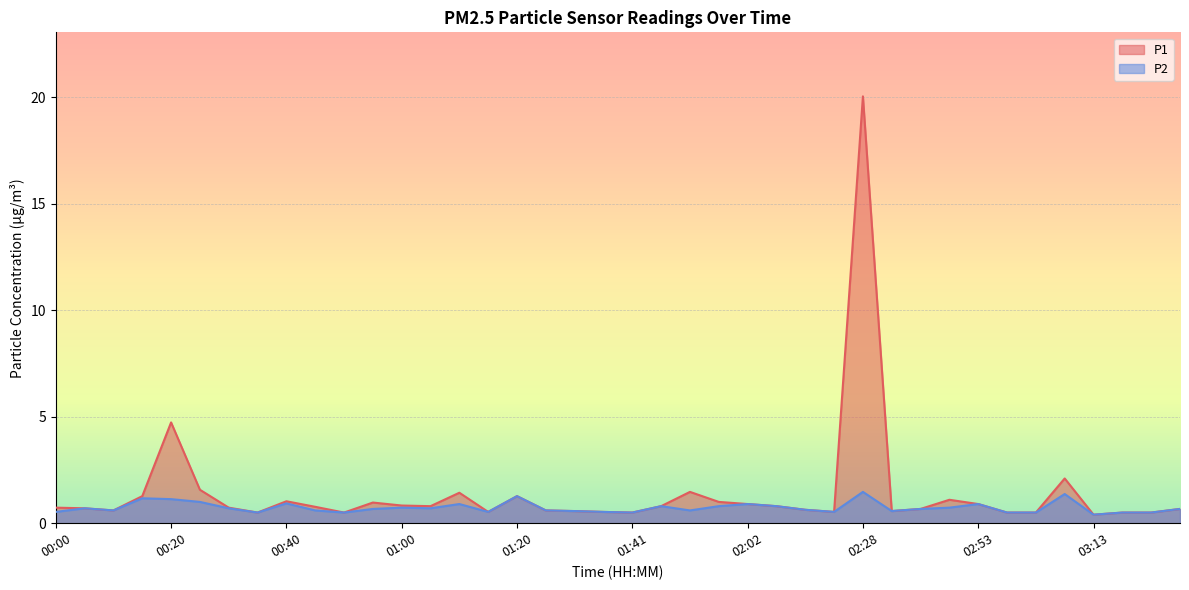

Reading left to right, extract all data points from this chart.

P1: 00:00=0.7	00:05=0.7	00:10=0.6	00:15=1.3	00:20=4.7	00:25=1.6	00:30=0.7	00:35=0.5	00:40=1.0	00:45=0.8	00:50=0.5	00:55=1.0	01:00=0.8	01:05=0.8	01:10=1.4	01:15=0.5	01:20=1.3	01:25=0.6	01:31=0.6	01:36=0.5	01:41=0.5	01:46=0.8	01:51=1.5	01:56=1.0	02:02=0.9	02:07=0.8	02:12=0.6	02:17=0.5	02:28=20.0	02:38=0.6	02:43=0.7	02:48=1.1	02:53=0.9	02:58=0.5	03:03=0.5	03:08=2.1	03:13=0.4	03:19=0.5	03:24=0.5	03:29=0.7
P2: 00:00=0.5	00:05=0.7	00:10=0.6	00:15=1.2	00:20=1.1	00:25=1.0	00:30=0.7	00:35=0.5	00:40=0.9	00:45=0.6	00:50=0.5	00:55=0.7	01:00=0.7	01:05=0.7	01:10=0.9	01:15=0.5	01:20=1.3	01:25=0.6	01:31=0.6	01:36=0.5	01:41=0.5	01:46=0.8	01:51=0.6	01:56=0.8	02:02=0.9	02:07=0.8	02:12=0.6	02:17=0.5	02:28=1.5	02:38=0.6	02:43=0.7	02:48=0.7	02:53=0.9	02:58=0.5	03:03=0.5	03:08=1.4	03:13=0.4	03:19=0.5	03:24=0.5	03:29=0.7